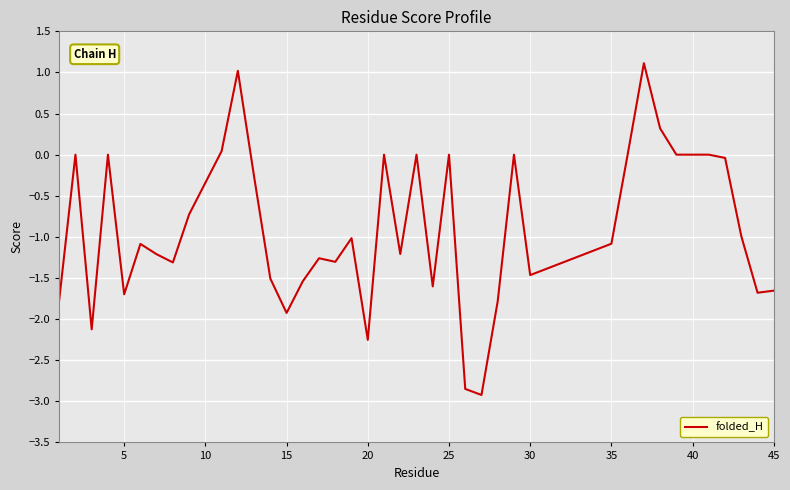

What is the smallest value displayed?

-2.9